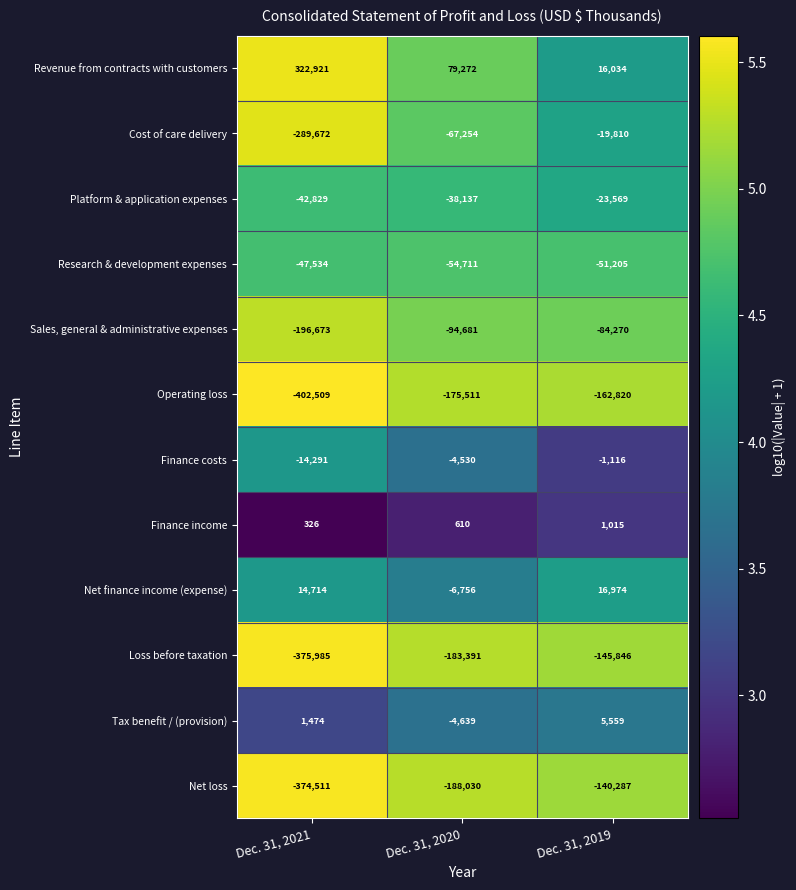

Which series has the largest total across all categories?

Revenue from contracts with customers